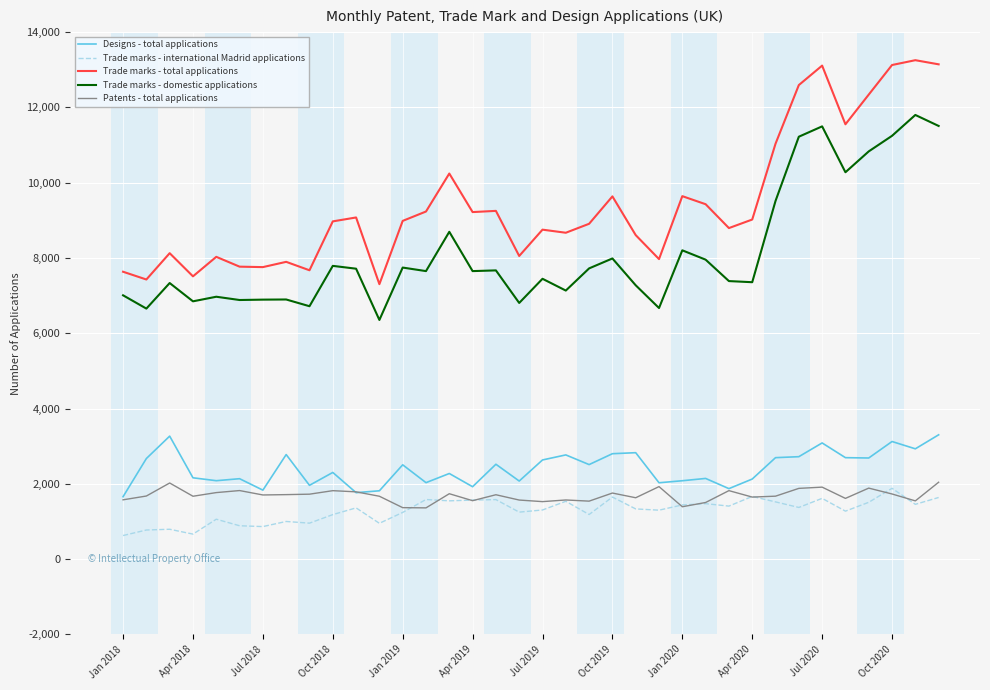

What is the average value of the Trade marks - total applications series?

9437